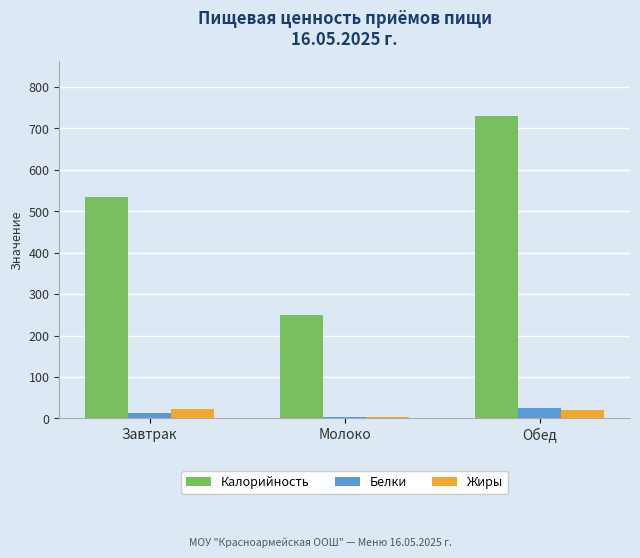

What is the spread (max minus min) of values at Молоко?

247.0